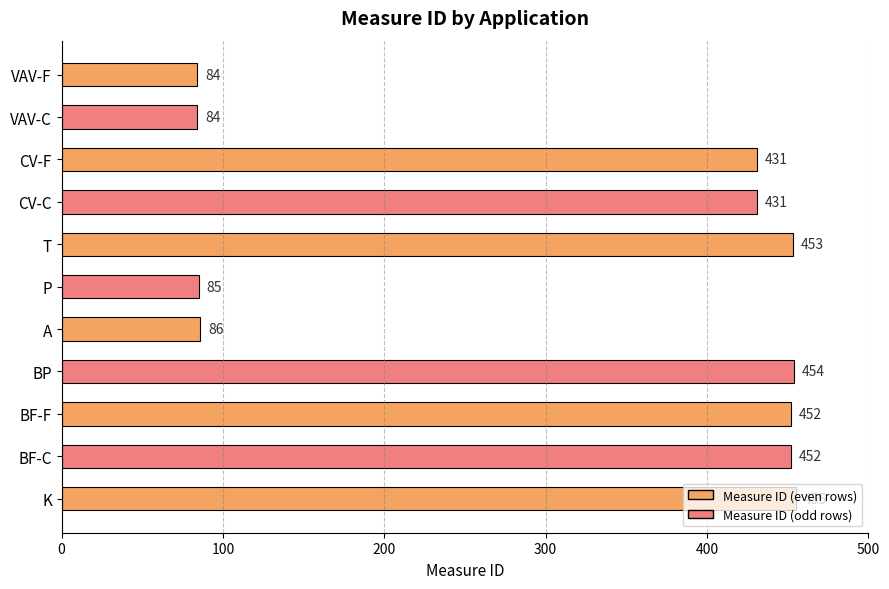

What is the difference between the maximum and minimum values?

371